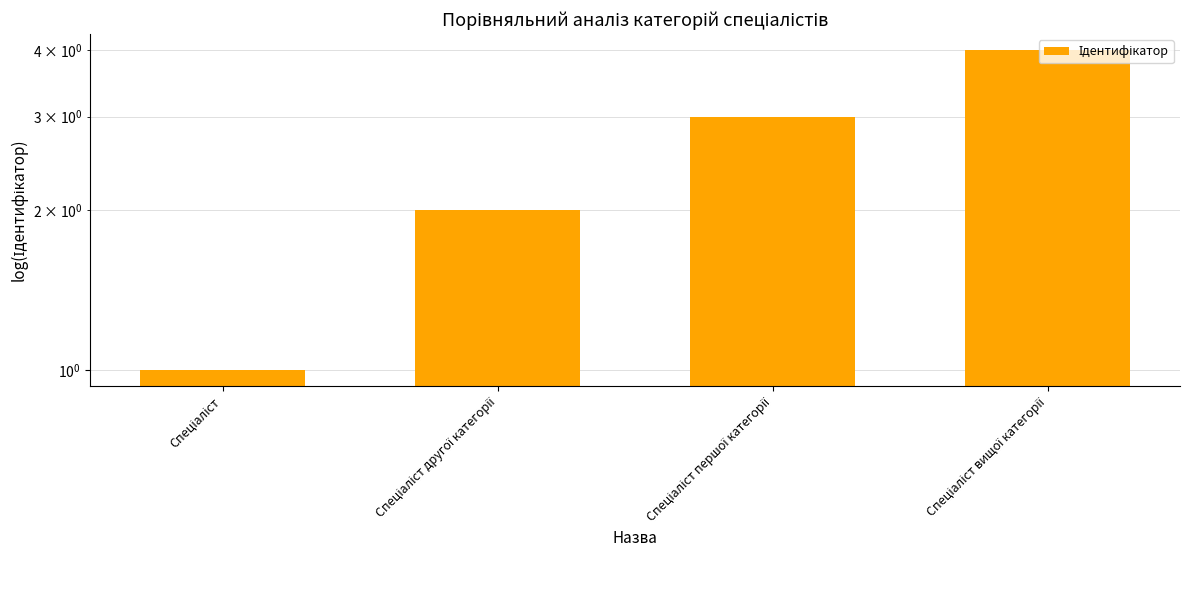

What position from the right is Спеціаліст другої категорії?

3